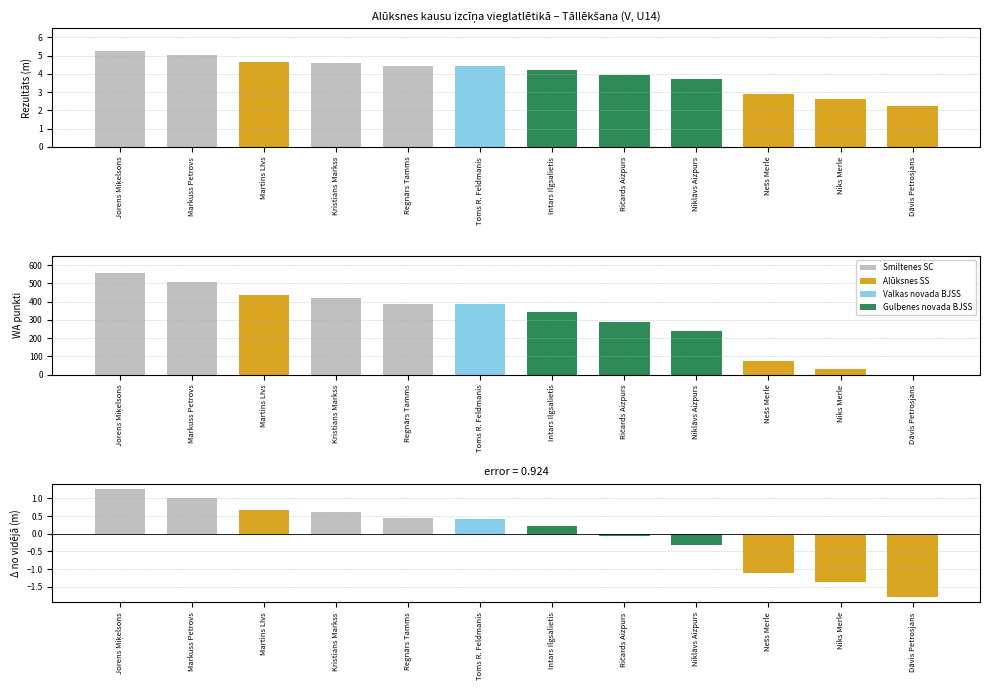

What is the difference between the highest and lowest values at Niks Merle?

26.4